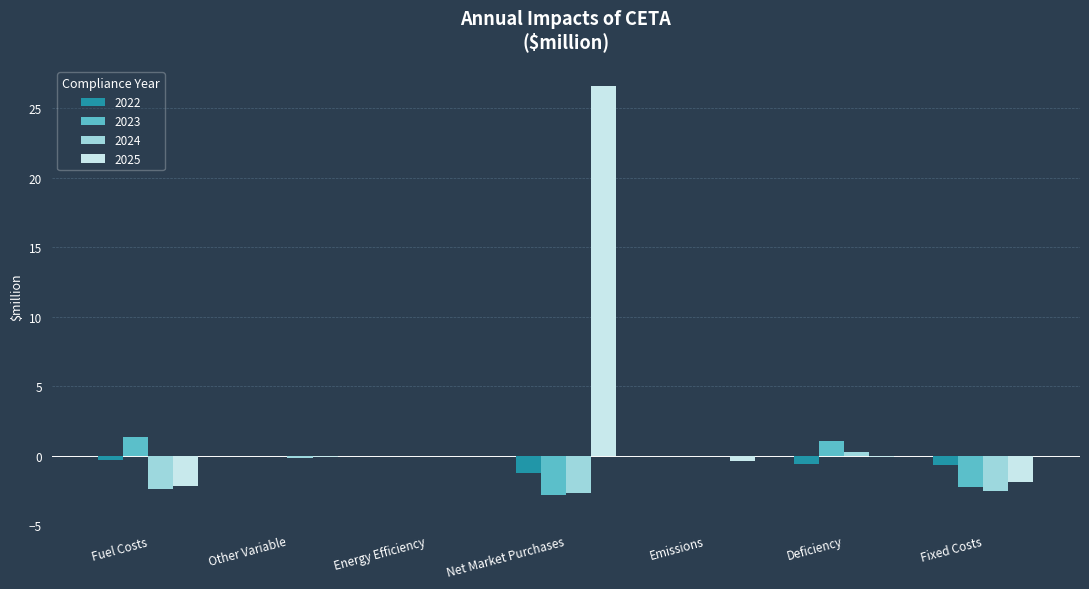

Which series has the largest total across all categories?

2025